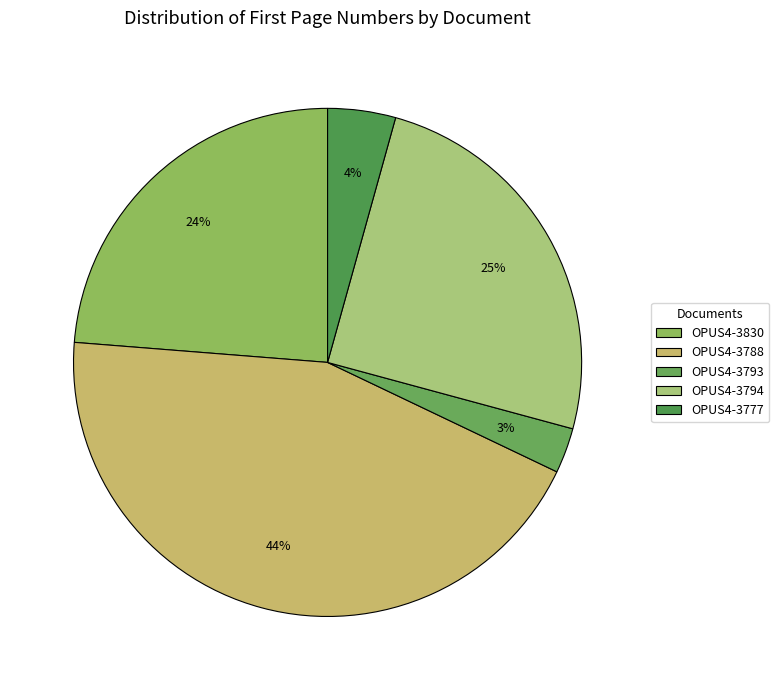

Which slice is the largest?

OPUS4-3788